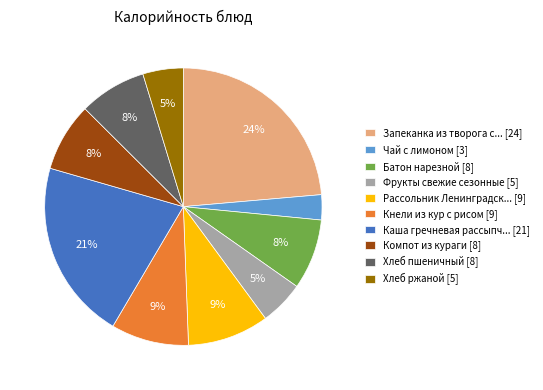

To the nearest percent, what is the difference between the Компот из кураги [8] and Запеканка из творога с... [24] slice percentages?

16%